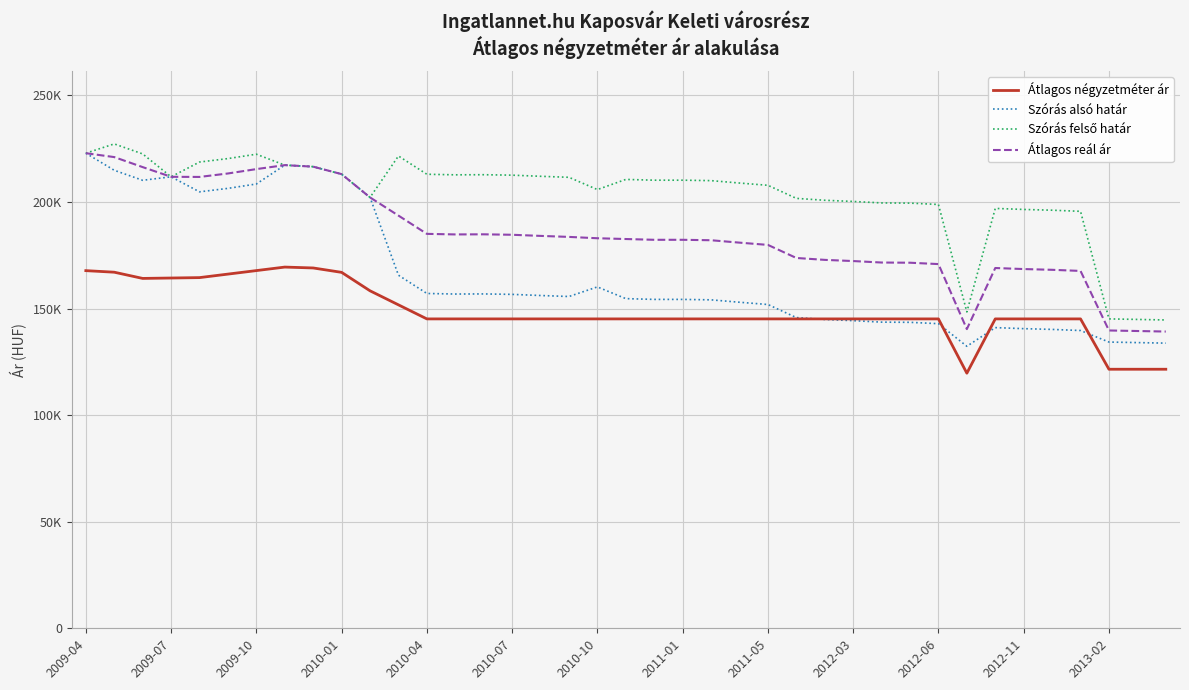

Is this an area chart (filled region under the line)?

No